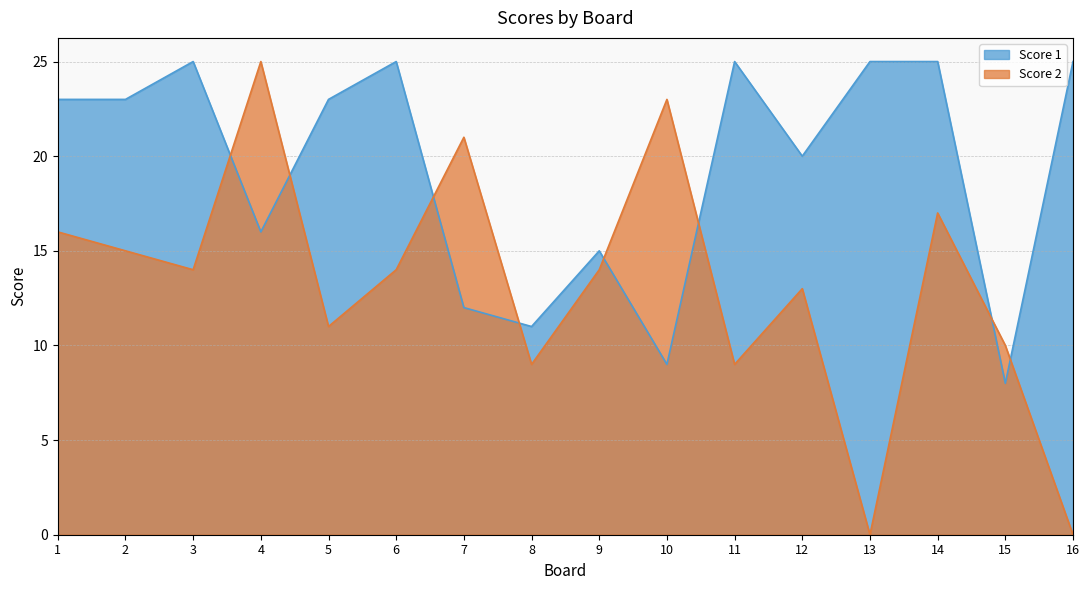

What is the difference between the Score 2 values at 12 and 10?

10